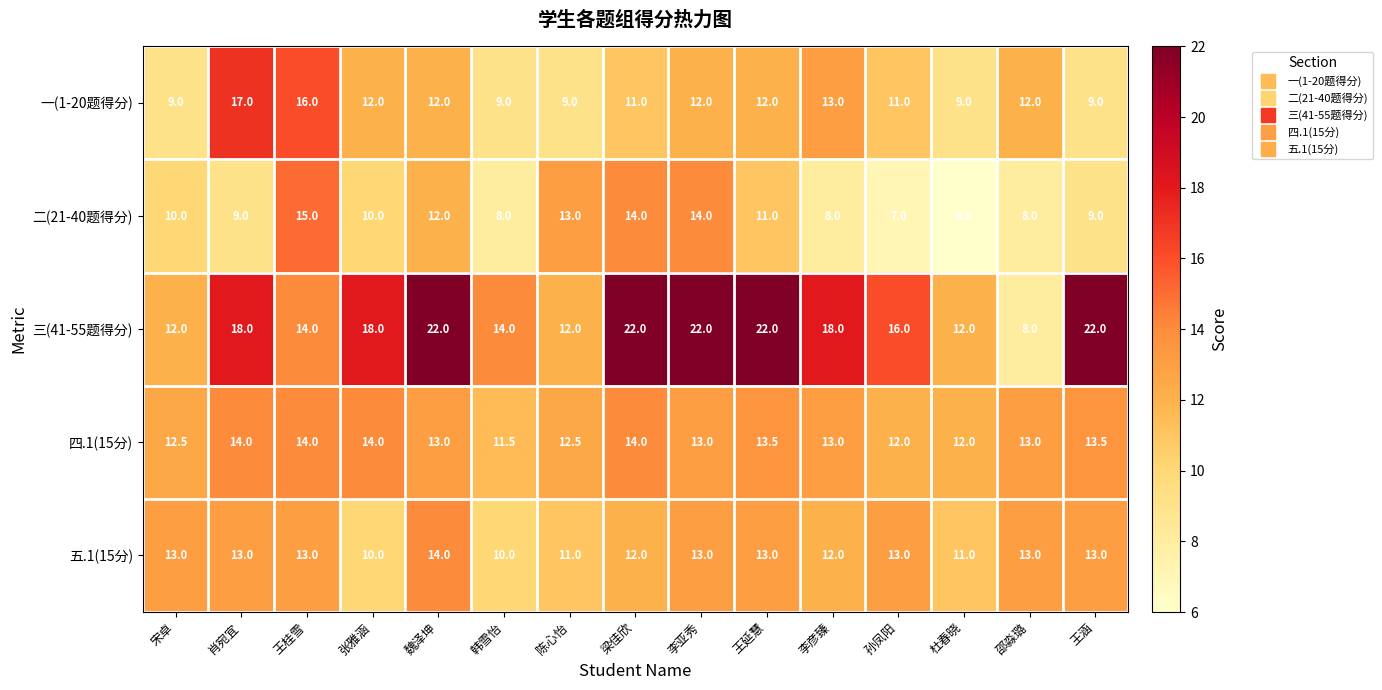

How many categories are shown in the chart?

15